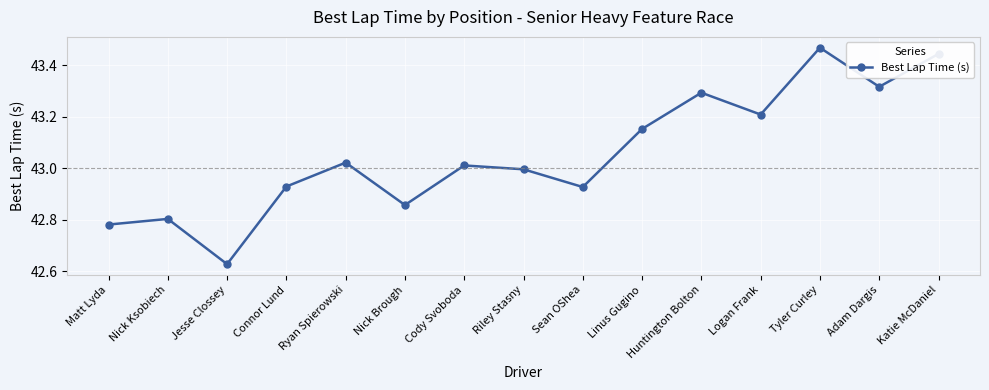

What is the difference between the values at Nick Ksobiech and Katie McDaniel?

0.6